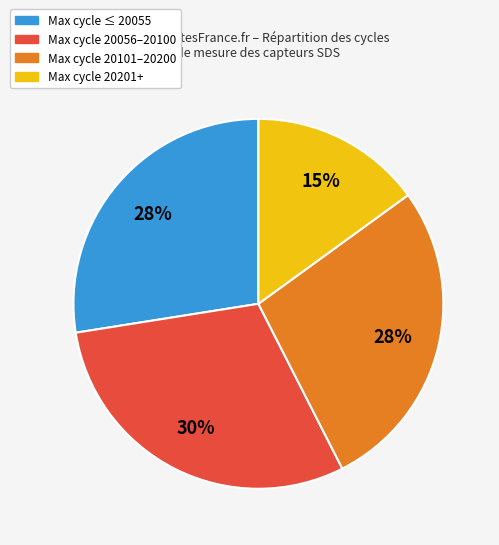

Is there any slice that represents more than half of the pie?

No